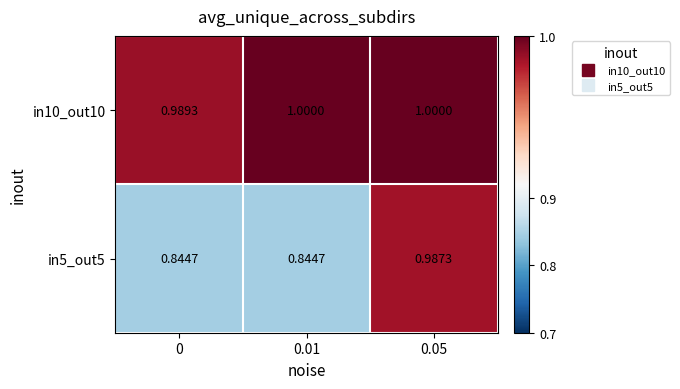

List the series in order of their peak value, highest first.

in10_out10, in5_out5